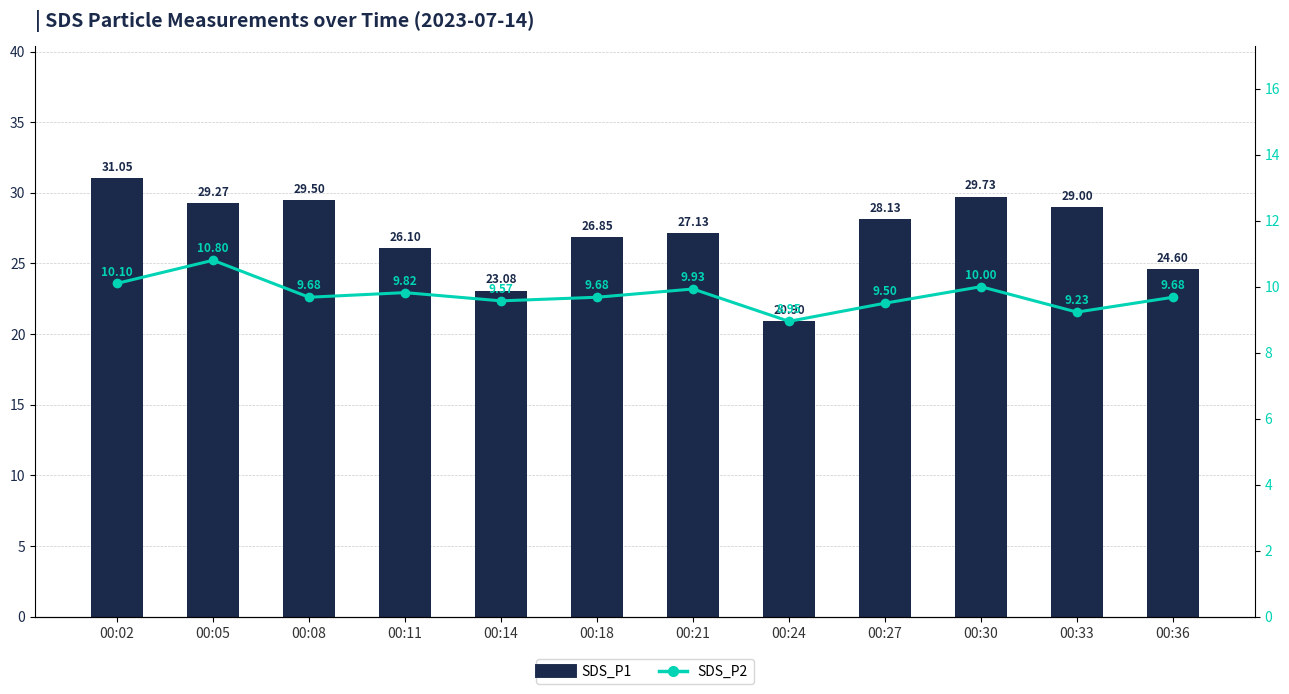

Where does the SDS_P1 series first go above 28?

00:02